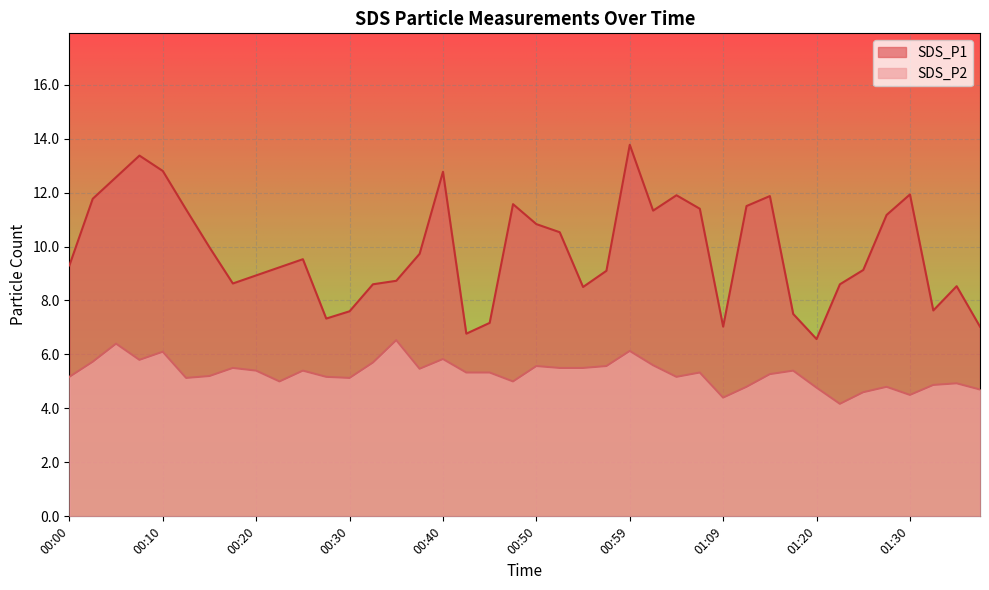

Rank the categories by SDS_P2 value from lowest to highest.

01:22, 01:09, 01:30, 01:25, 01:37, 01:20, 01:12, 01:27, 01:32, 01:35, 00:22, 00:47, 00:13, 00:30, 00:00, 00:27, 01:04, 00:15, 01:14, 00:42, 00:45, 01:07, 00:20, 00:25, 01:17, 00:37, 00:18, 00:52, 00:55, 00:50, 00:57, 01:02, 00:32, 00:03, 00:08, 00:40, 00:10, 00:59, 00:05, 00:35